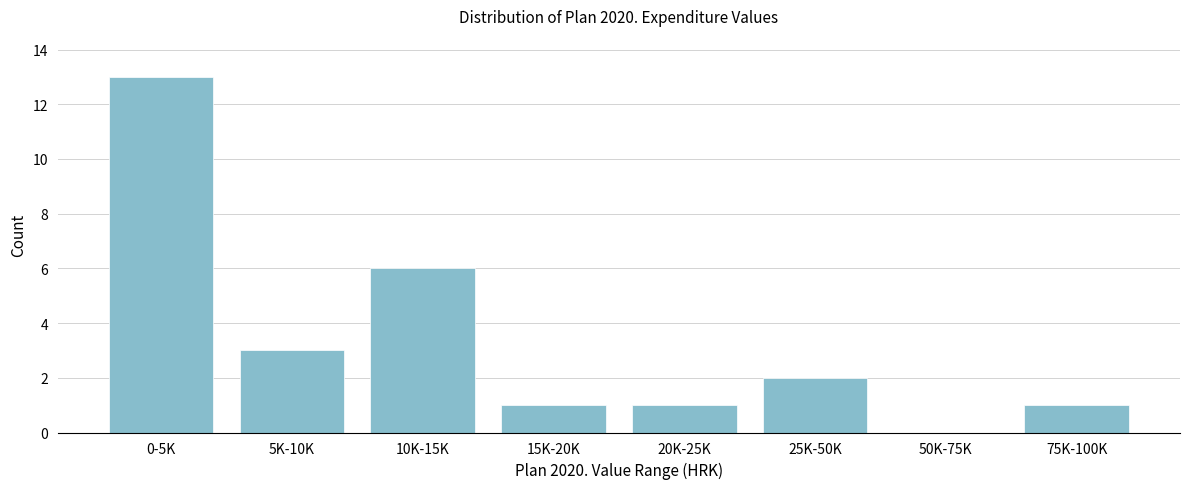

Reading left to right, extract all data points from this chart.

0-5K=13	5K-10K=3	10K-15K=6	15K-20K=1	20K-25K=1	25K-50K=2	50K-75K=0	75K-100K=1